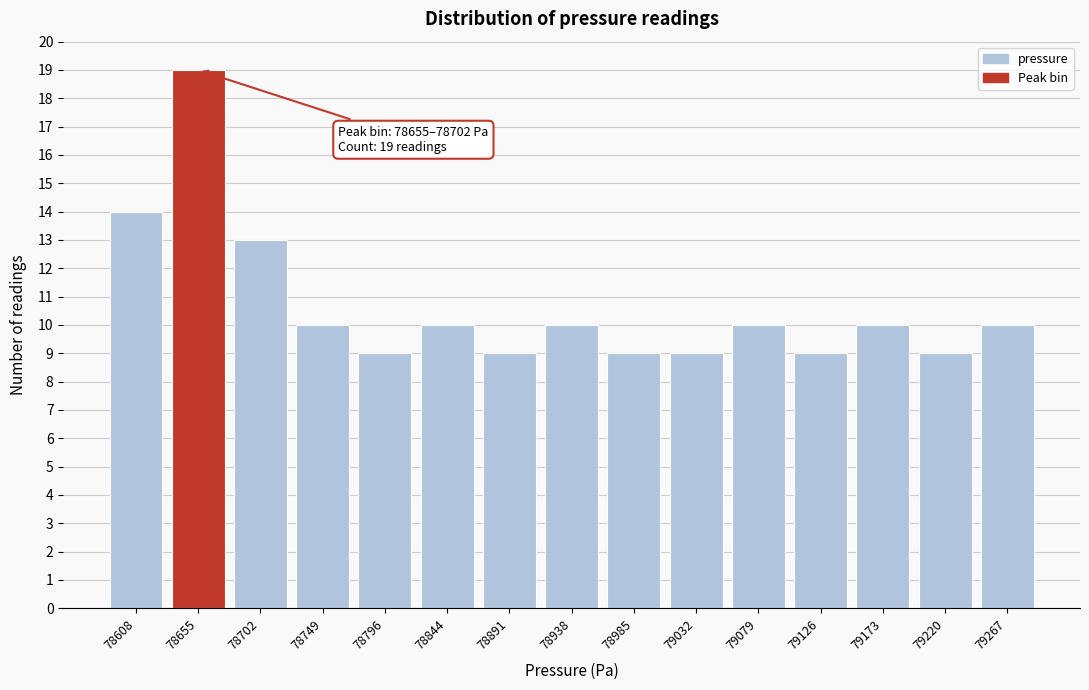

Reading right to left, list all the values displayed in this chart.

79267=10	79220=9	79173=10	79126=9	79079=10	79032=9	78985=9	78938=10	78891=9	78844=10	78796=9	78749=10	78702=13	78655=19	78608=14